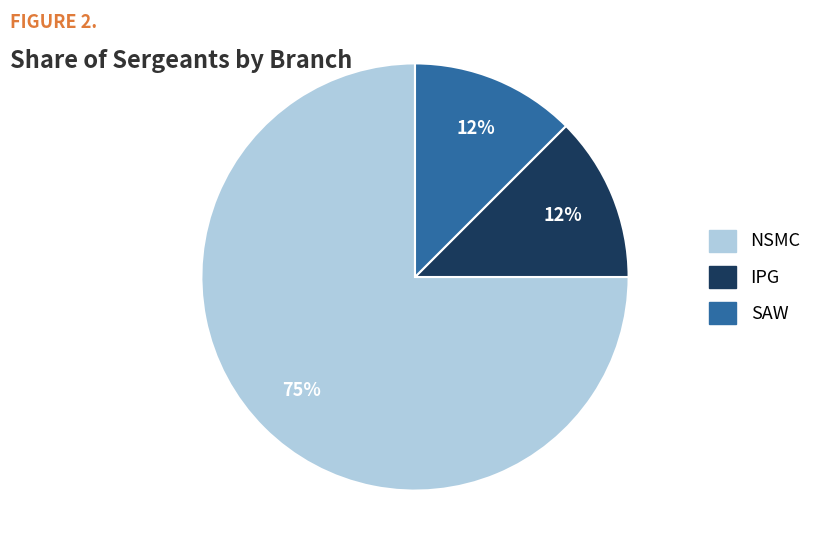

Approximately how many times larger is the value at IPG compared to NSMC?

0.2